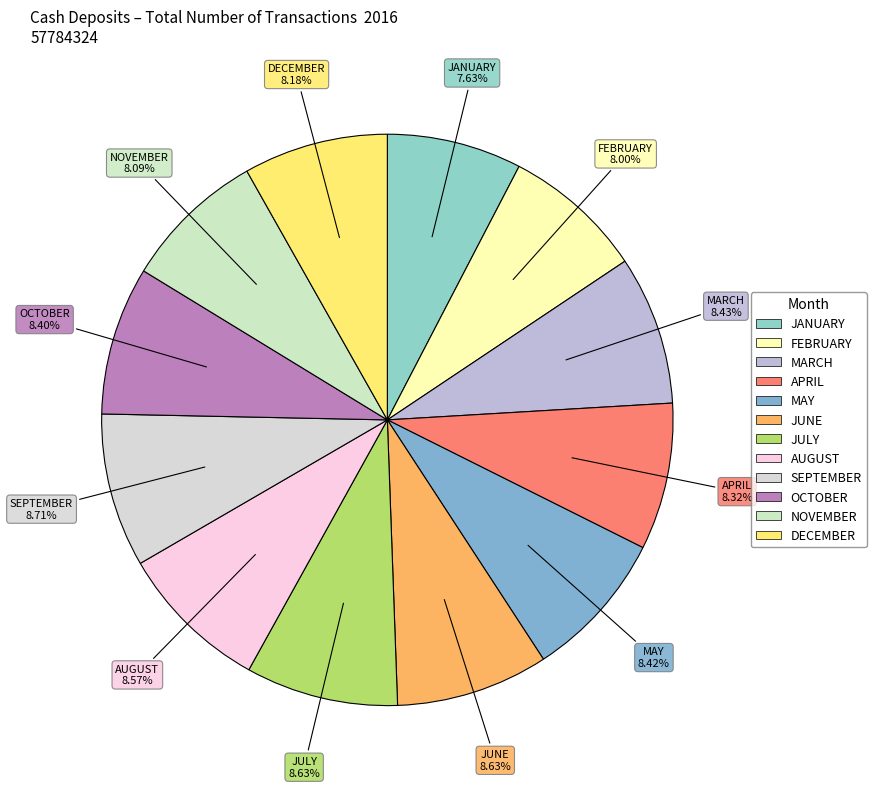

What is the ratio of the value at FEBRUARY to the value at NOVEMBER?

1.0